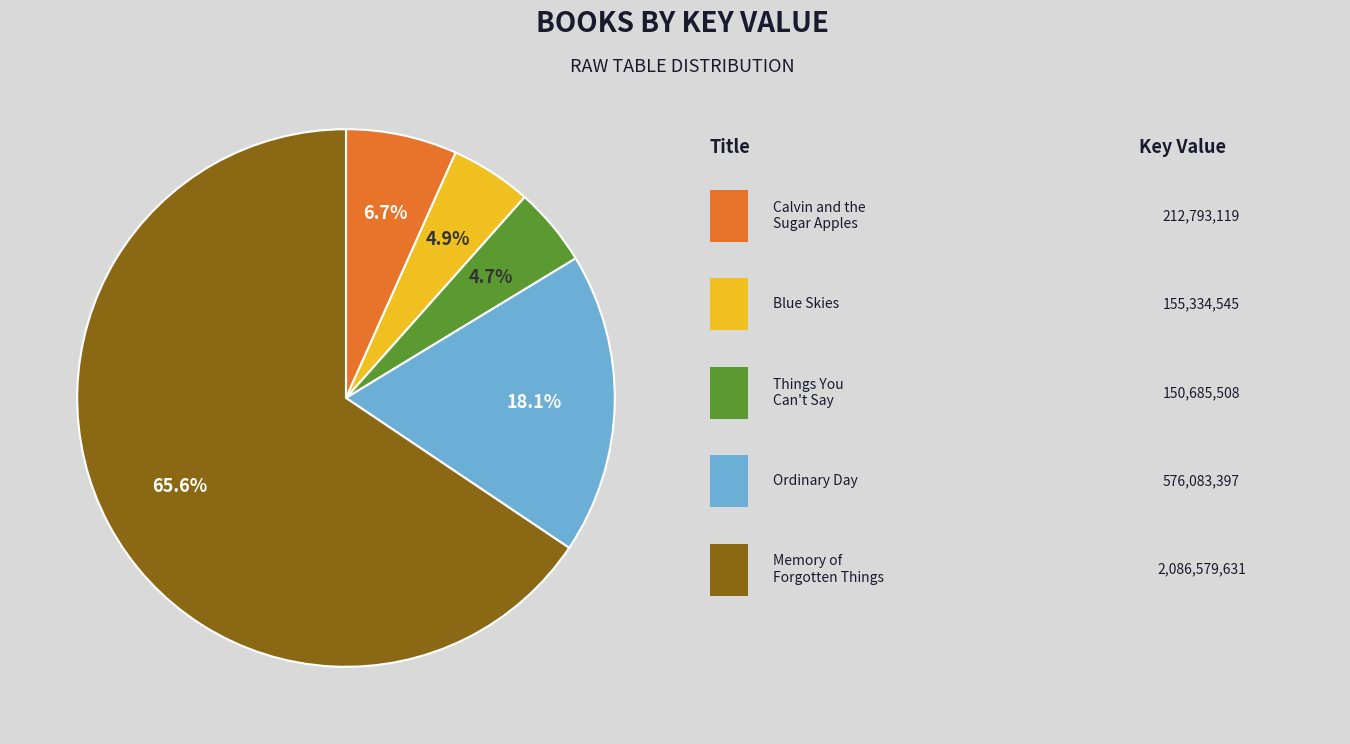

Is there any slice that represents more than half of the pie?

Yes